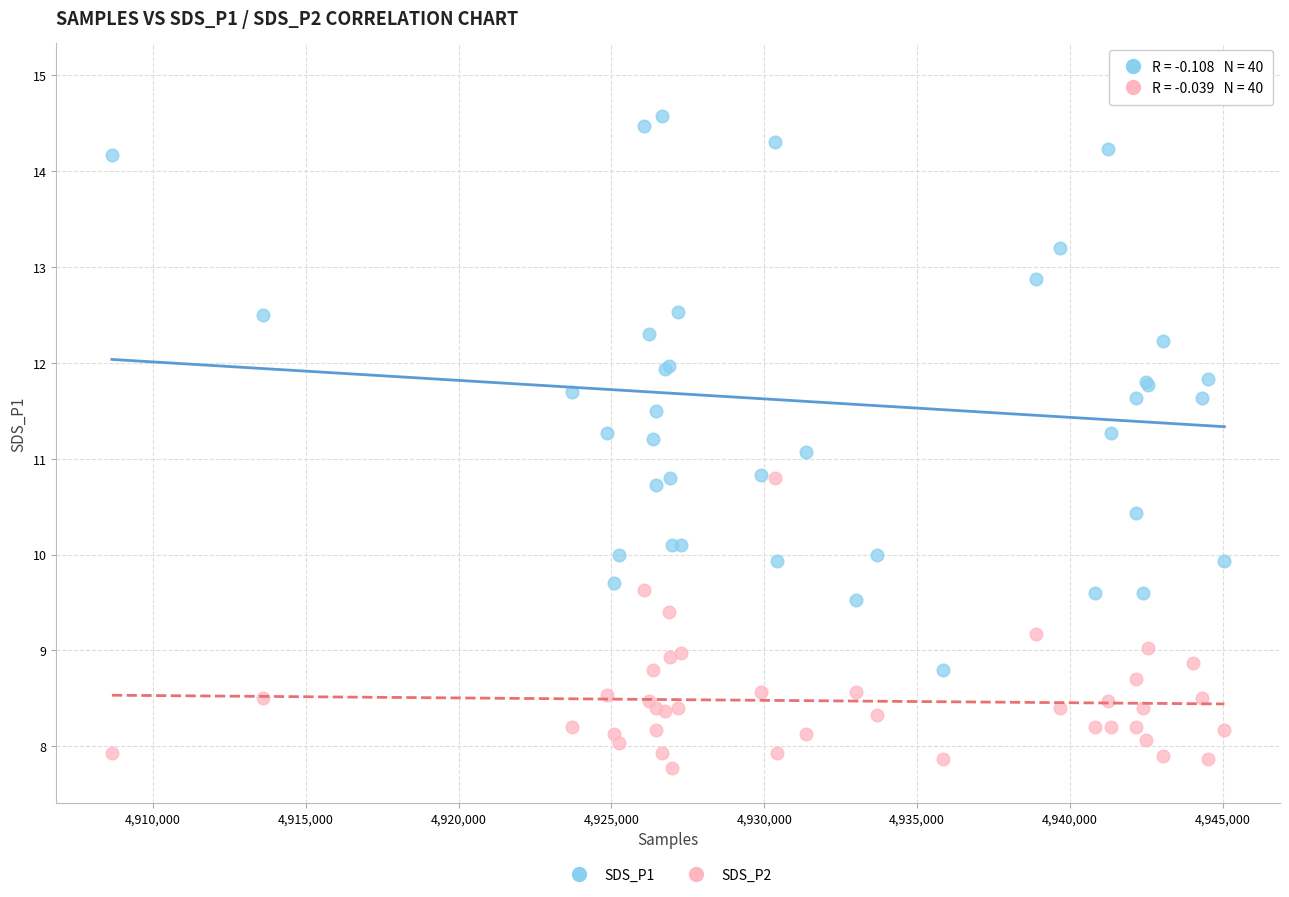

Which series contains the lowest Y value?

SDS_P2